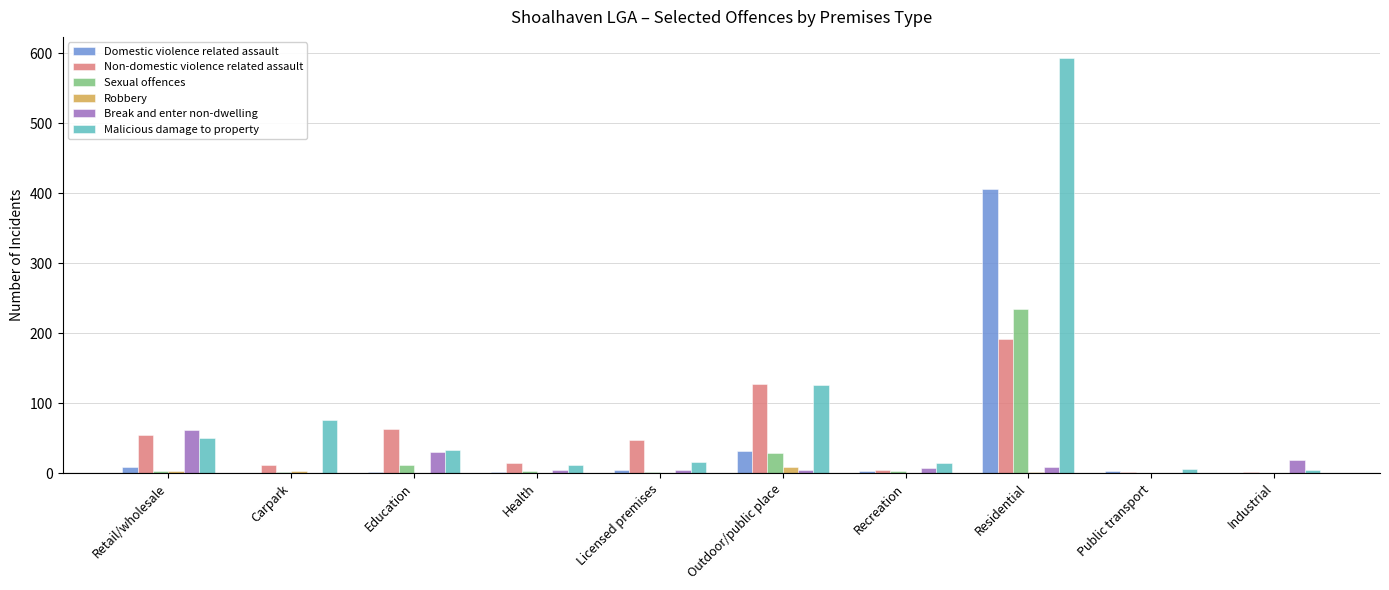

At which label is Malicious damage to property closest to 299?

Outdoor/public place